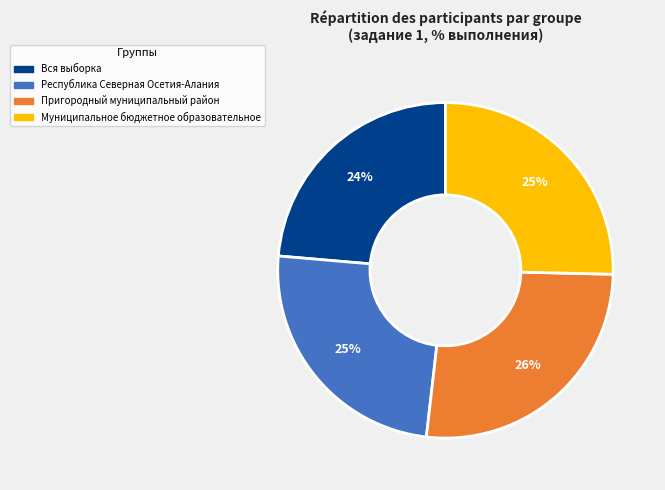

Count the number of slices in the pie.

4